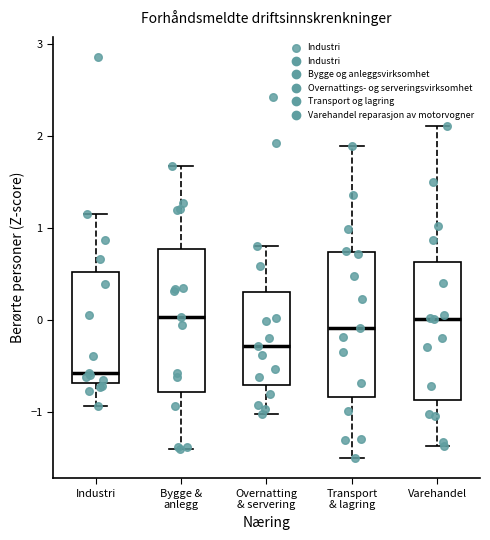

Which box has the lowest median line?

Industri